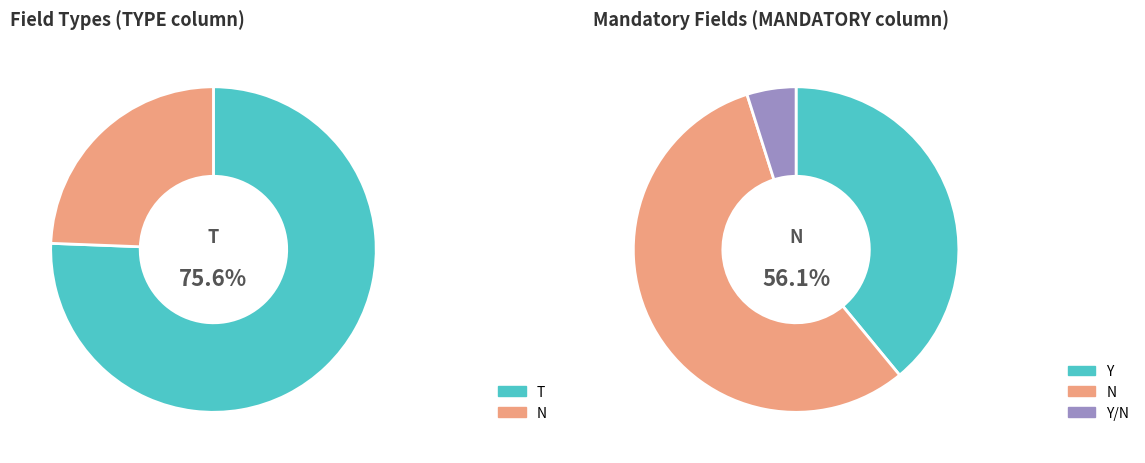

True or false: T accounts for 89% of the total.

False